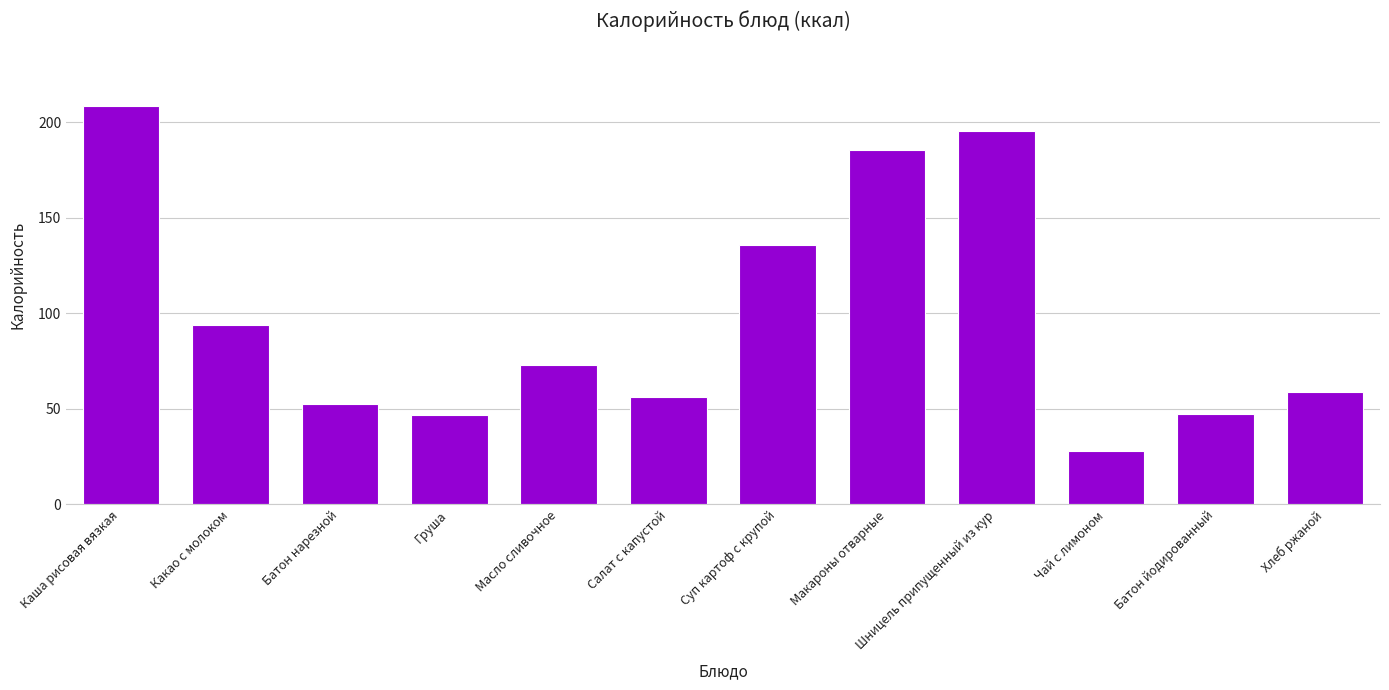

True or false: the data shows 84.8 at Батон нарезной.

False